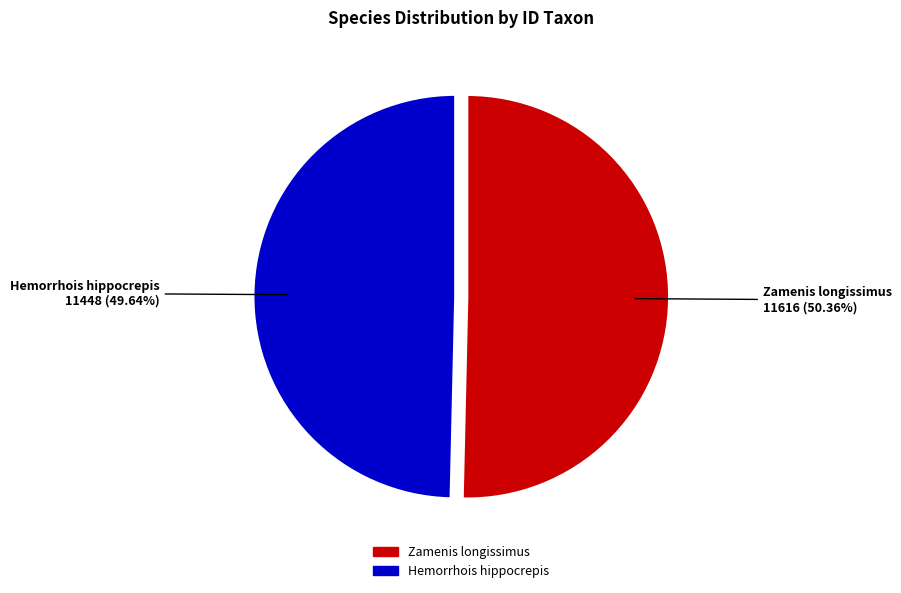

Is there any slice that represents more than half of the pie?

Yes